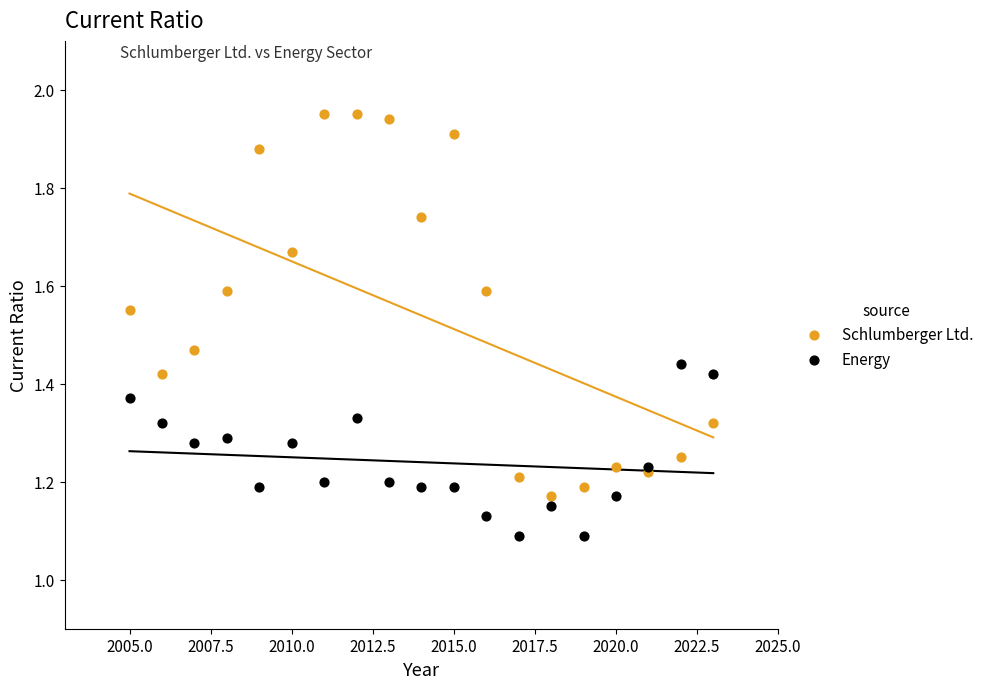

Which series reaches the minimum Y coordinate?

Energy